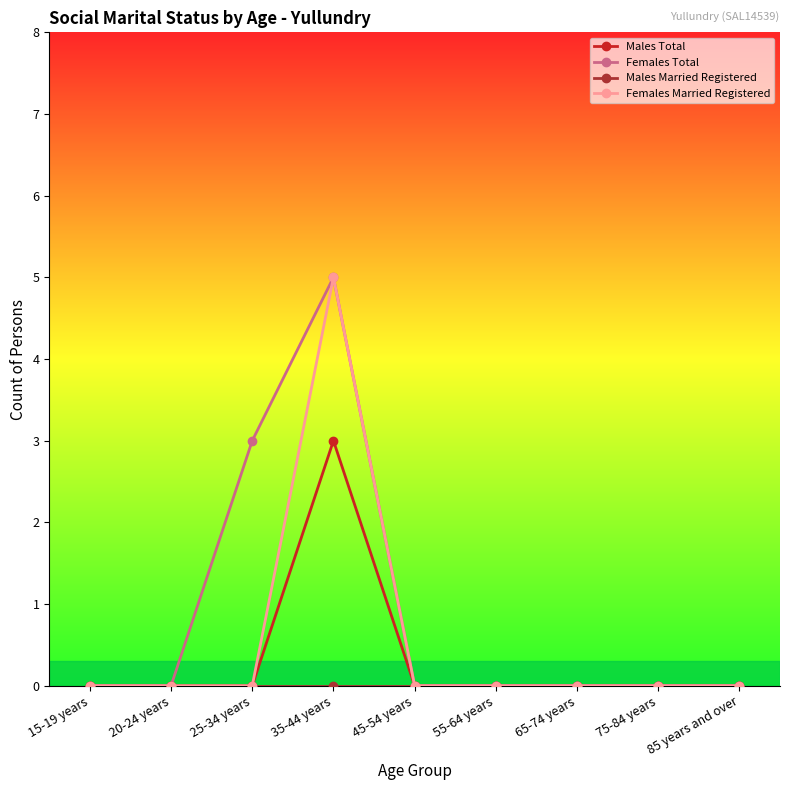

Which series has the largest total across all categories?

Females Total